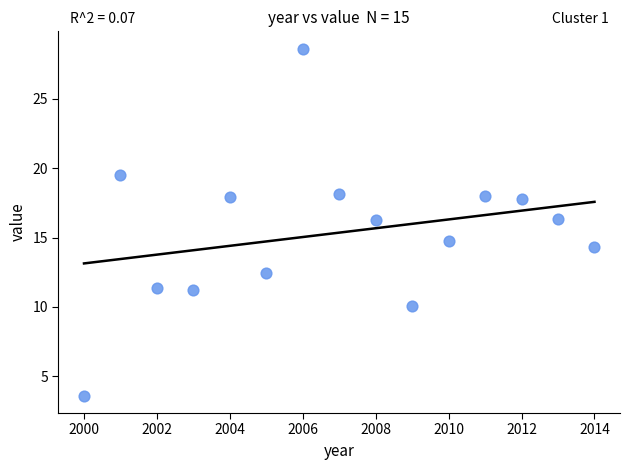

What is the range of Y values (max minus min)?

25.0